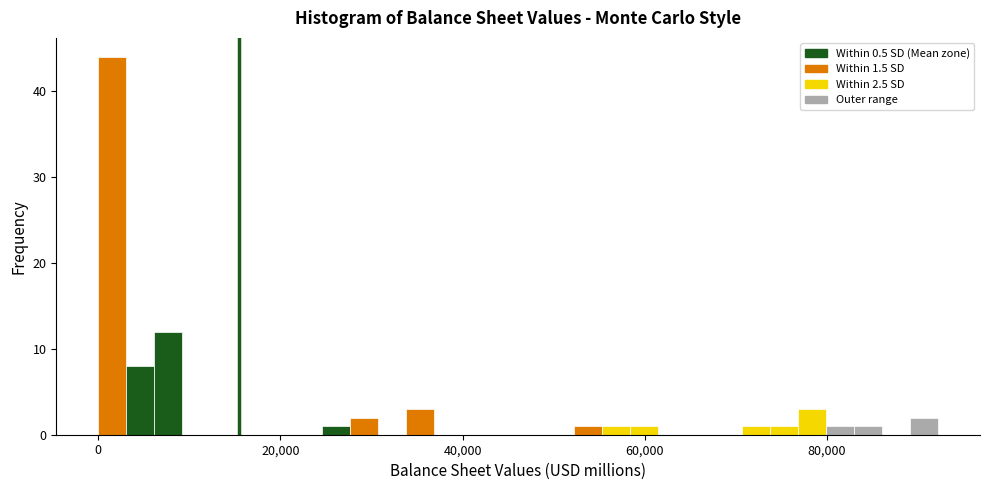

Around what value on the x-axis is the tallest bar? Give the approximate position of its centre, as read against the axis.

2000